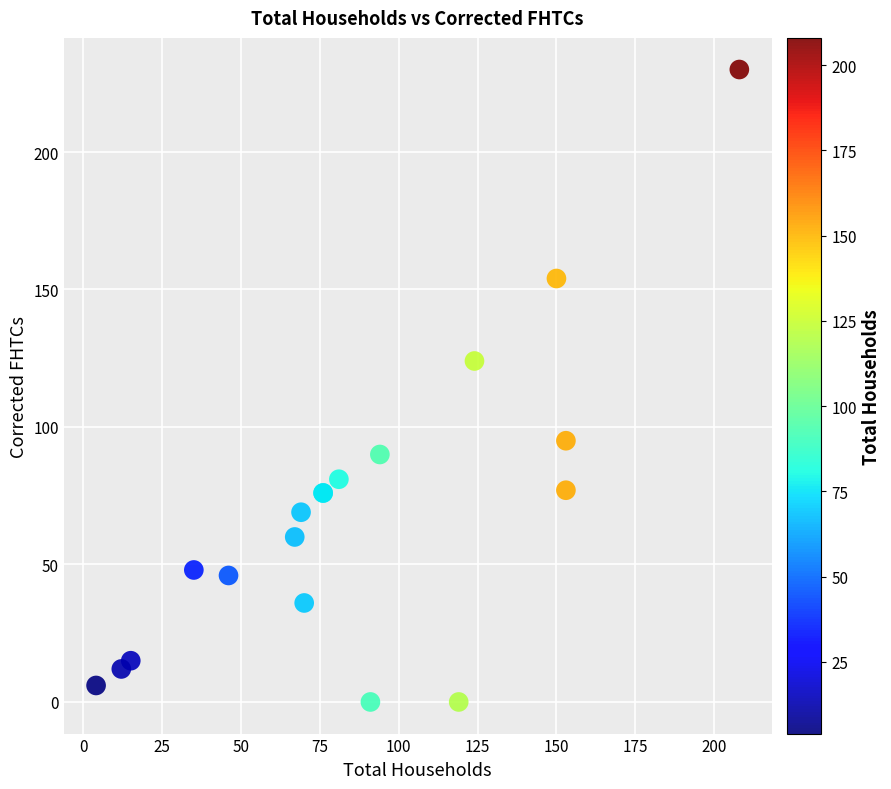

What Y value in the scatter plot is closest to 115?

124